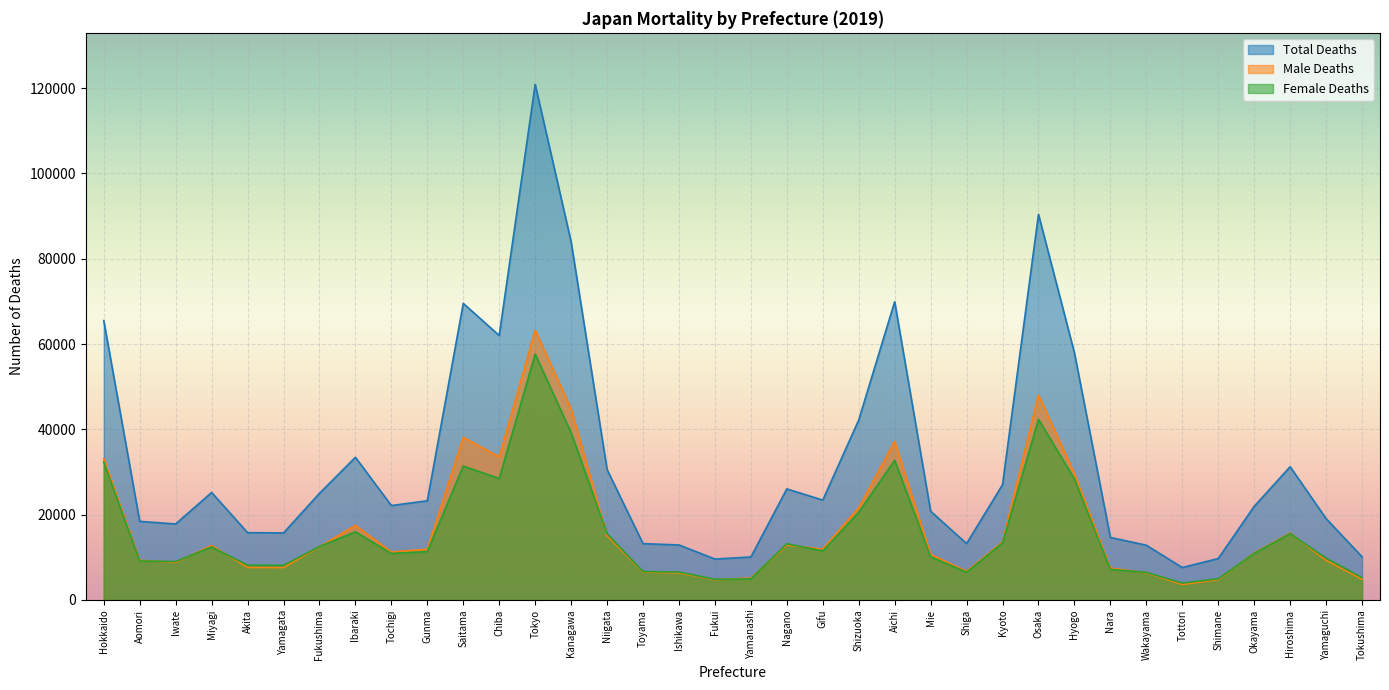

Which series changed the most between Wakayama and Shimane?

Total Deaths